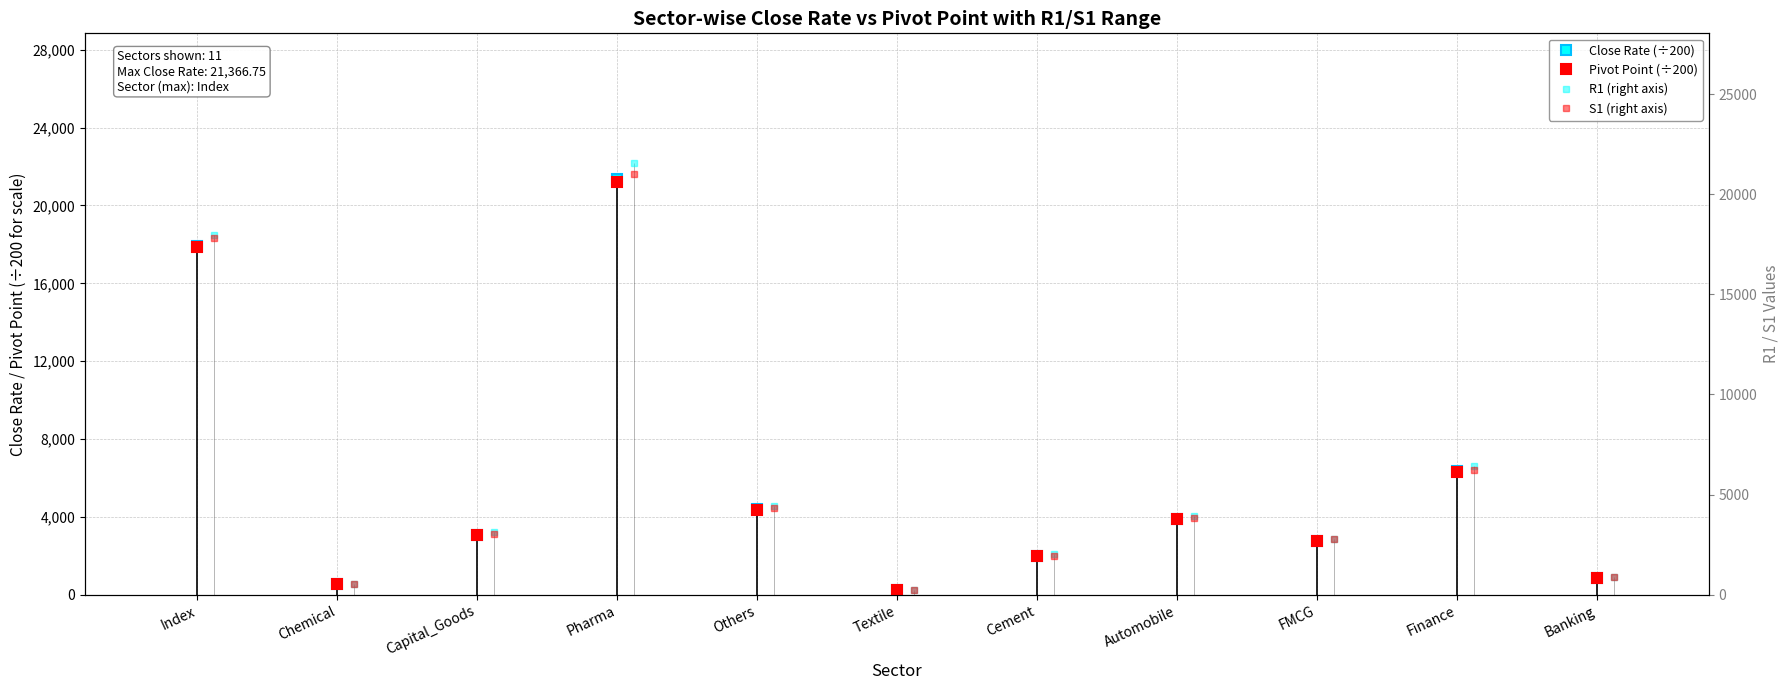

At which category is the sum across all series the highest?

Pharma